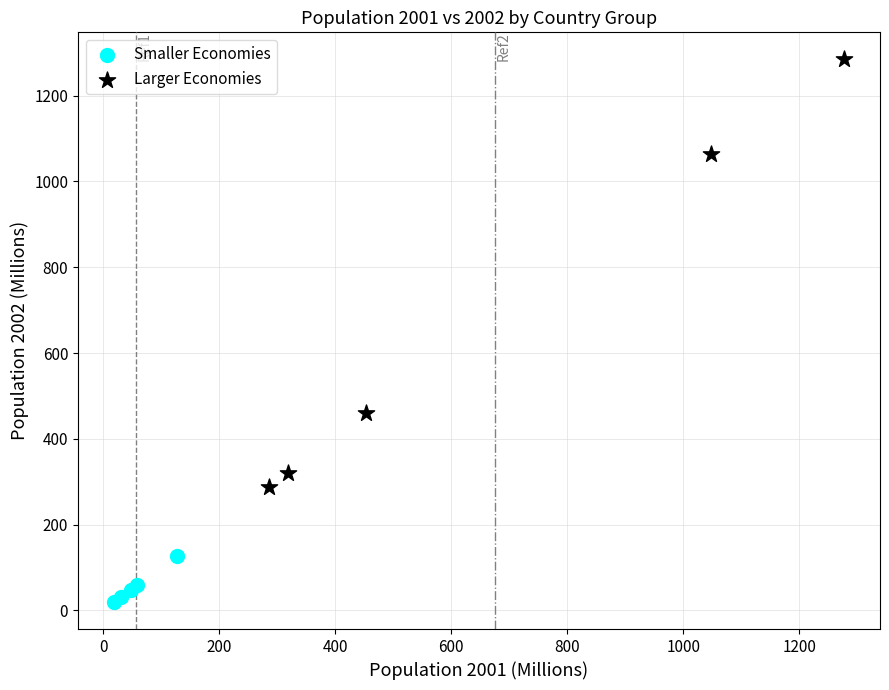

Which series has the largest Y range (max minus min)?

Larger Economies